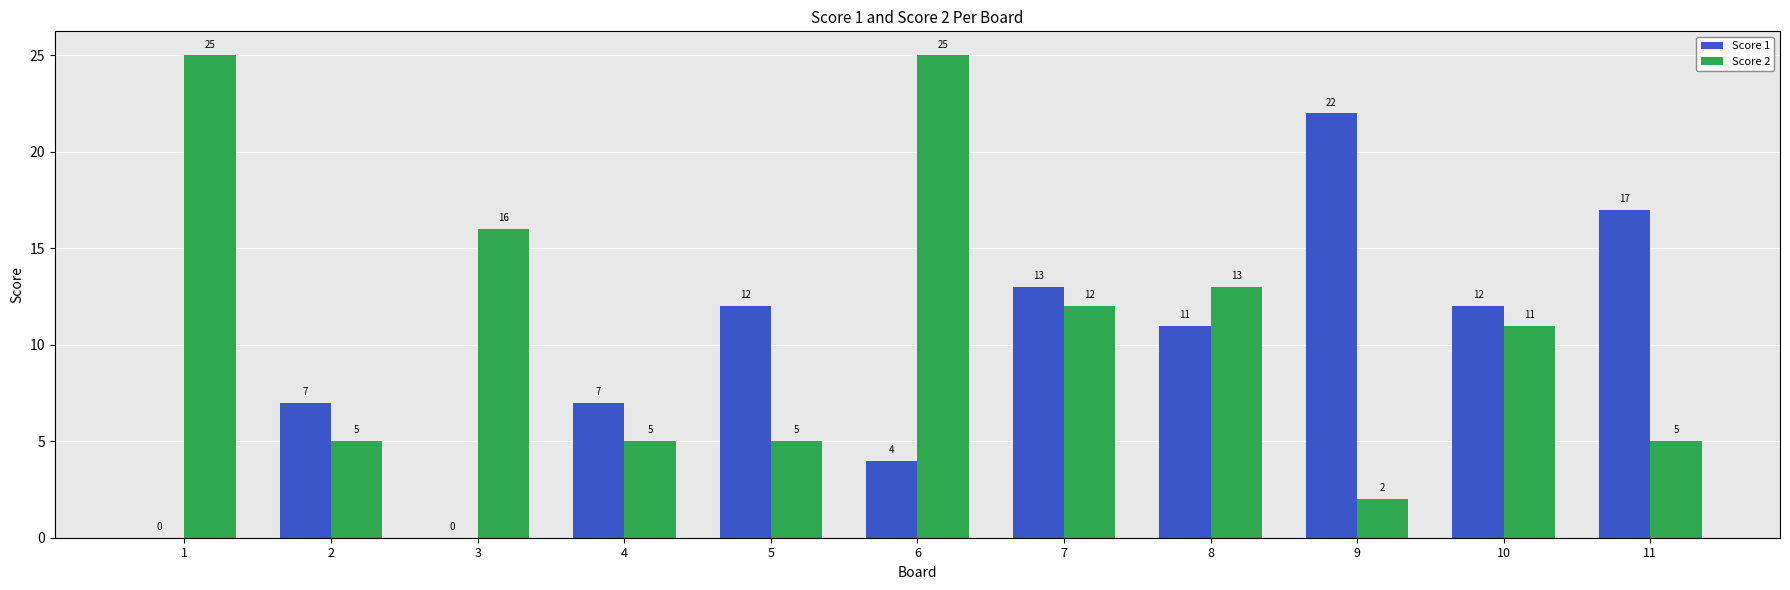

The Score 1 series shows 13 at 9. True or false?

False